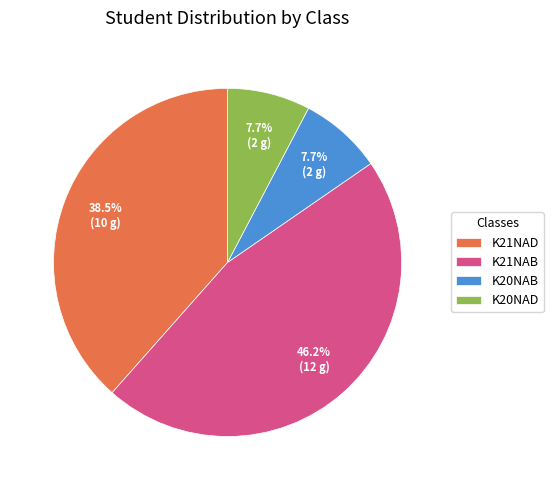

To the nearest percent, what is the average slice percentage?

25%